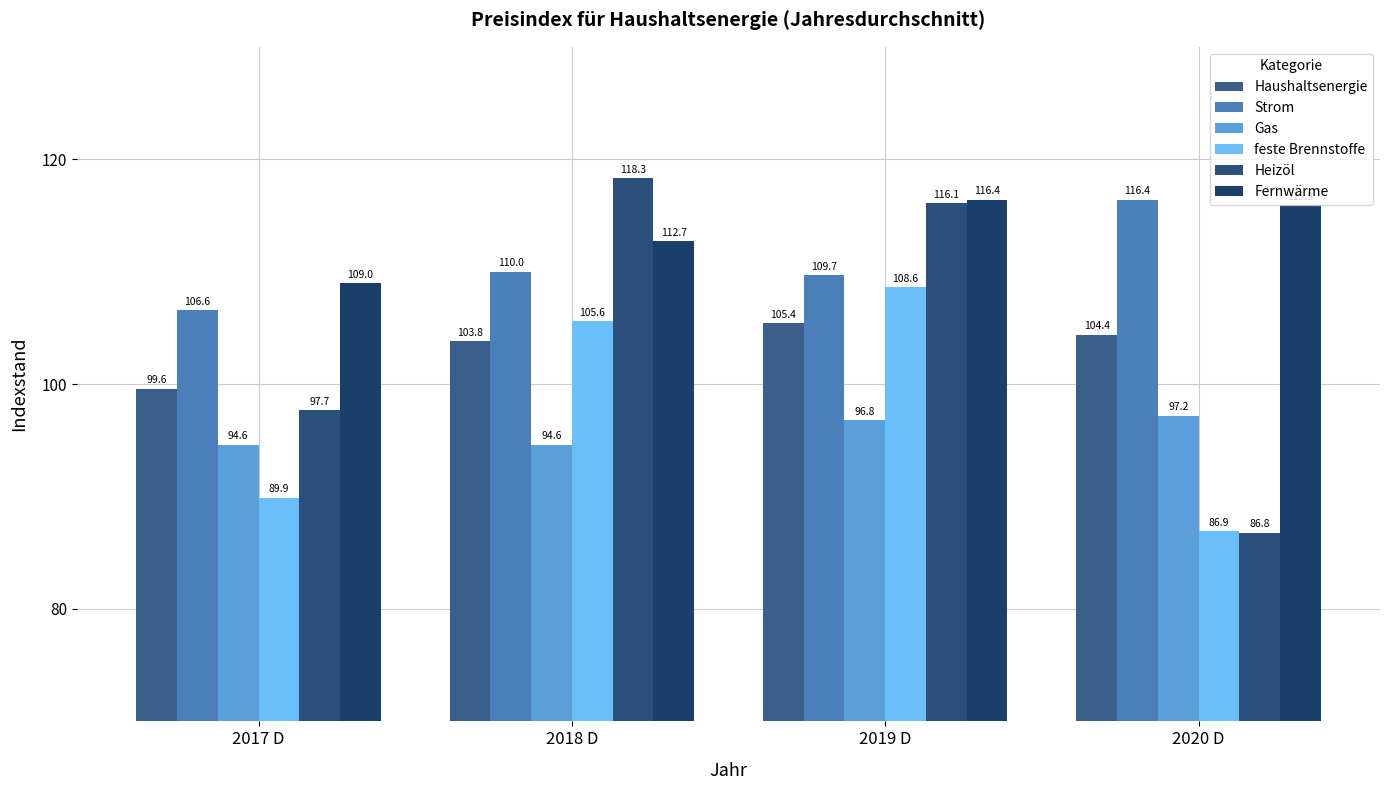

How many series are shown in this chart?

6